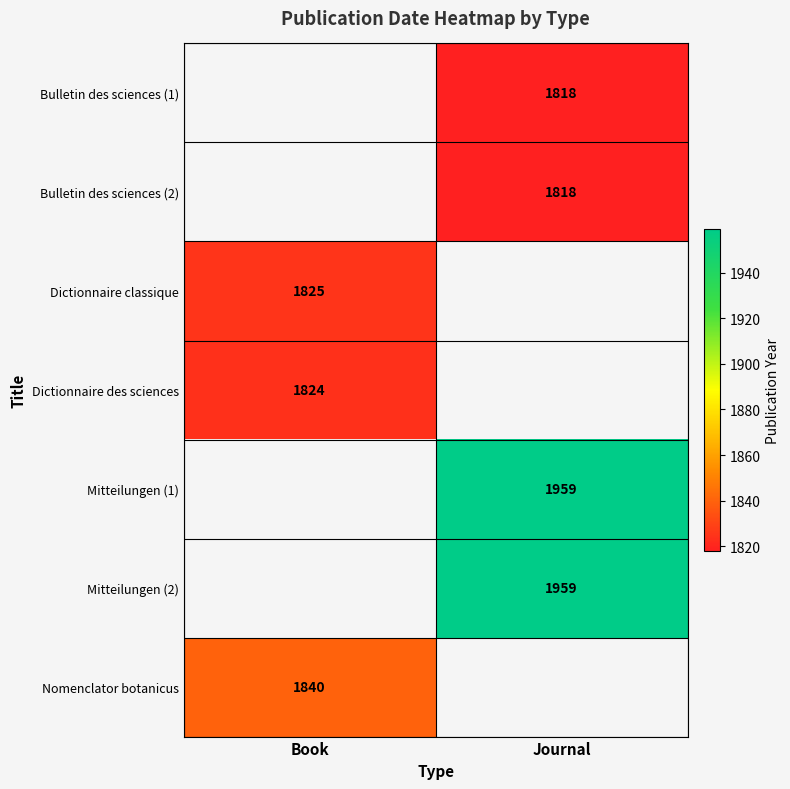

What is the maximum value shown in the chart?

1959.0